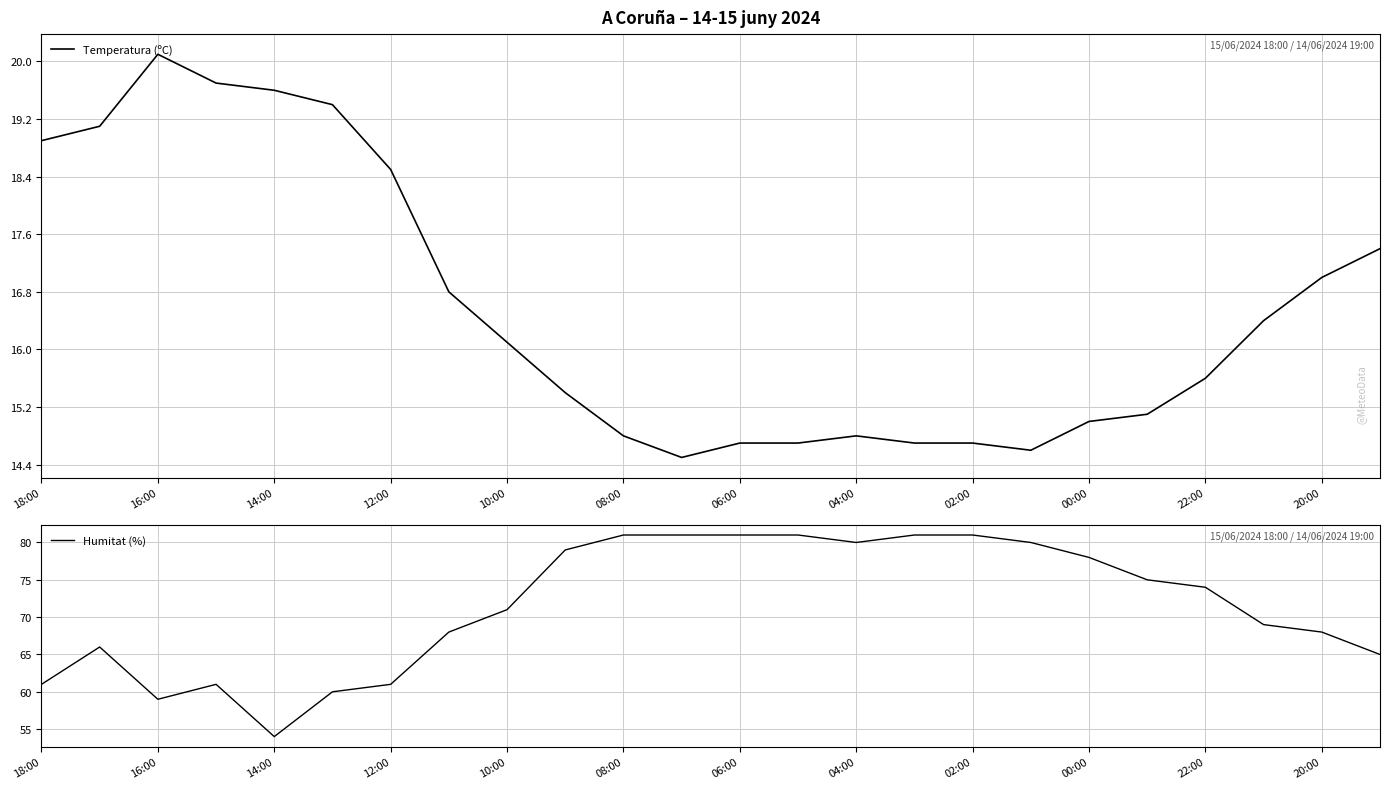

What is the minimum value for Temperatura (ºC)?

14.5